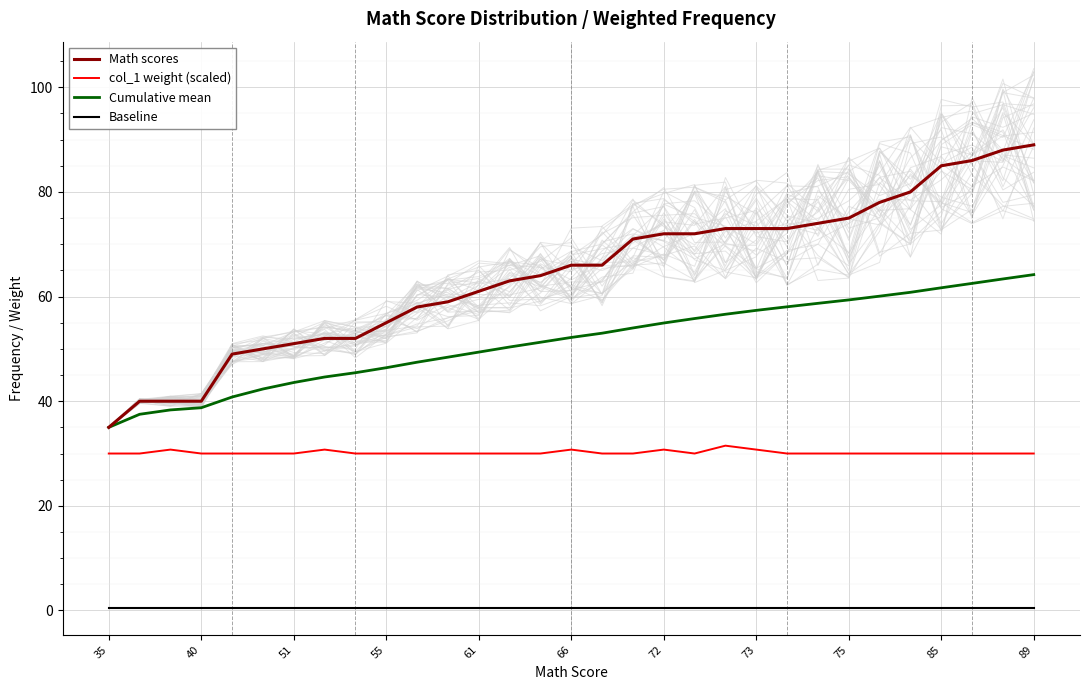

True or false: Math scores has more than 2 points higher than both neighbors.

False